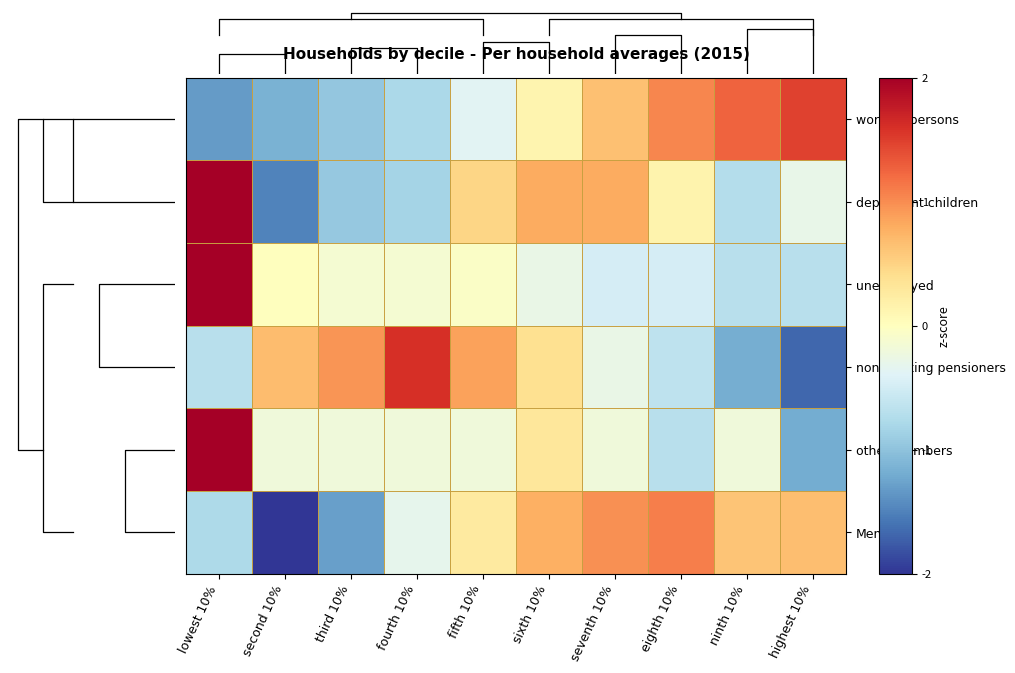

At which category is the sum across all series the highest?

lowest 10%